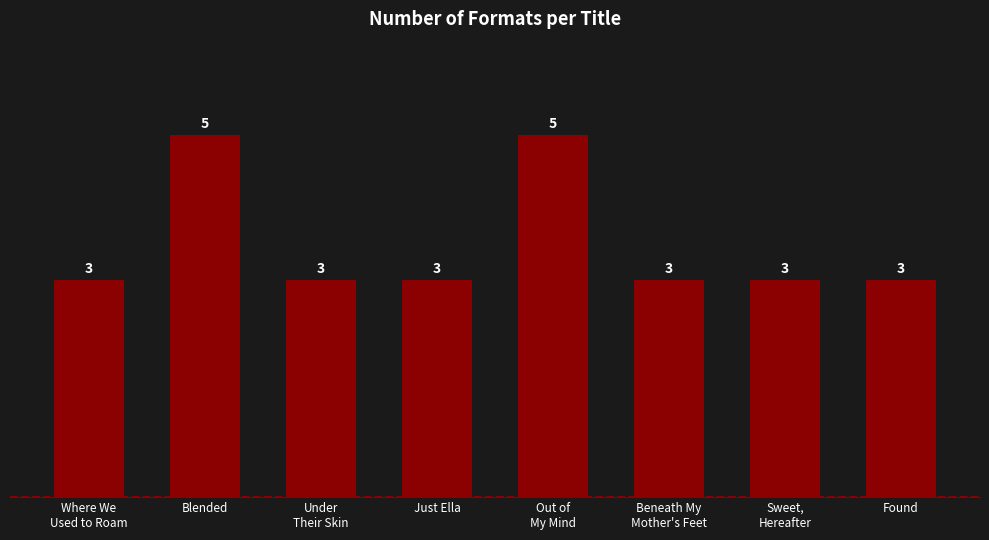

Reading left to right, extract all data points from this chart.

3	5	3	3	5	3	3	3